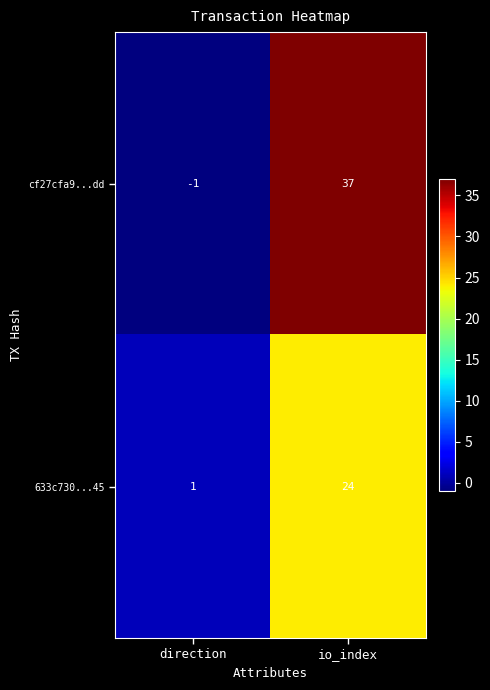

How many series are shown in this chart?

2